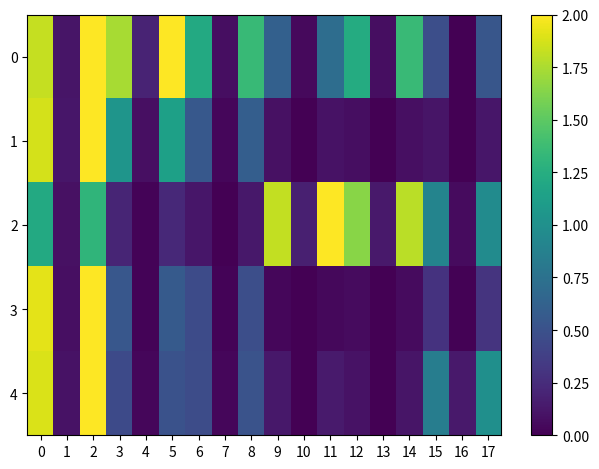

Count the number of categories in the chart.

18